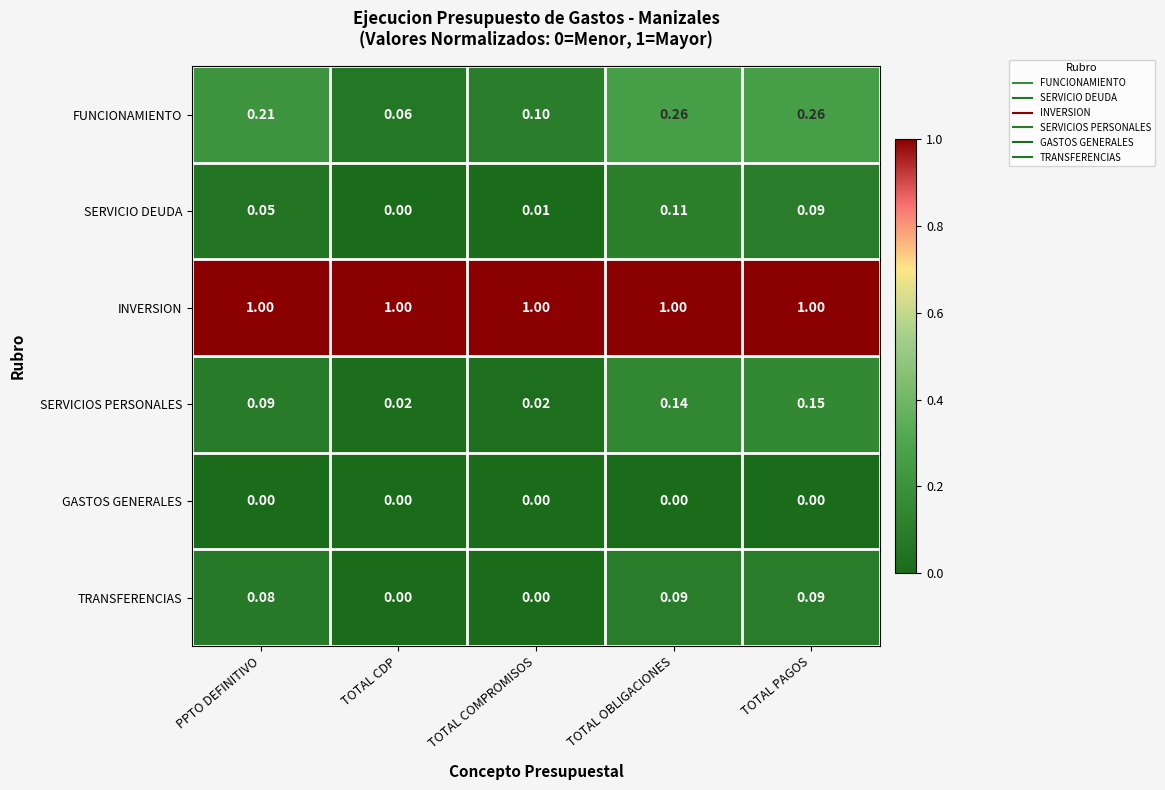

Rank the series by their maximum value, from highest to lowest.

INVERSION, FUNCIONAMIENTO, SERVICIOS PERSONALES, SERVICIO DEUDA, TRANSFERENCIAS, GASTOS GENERALES